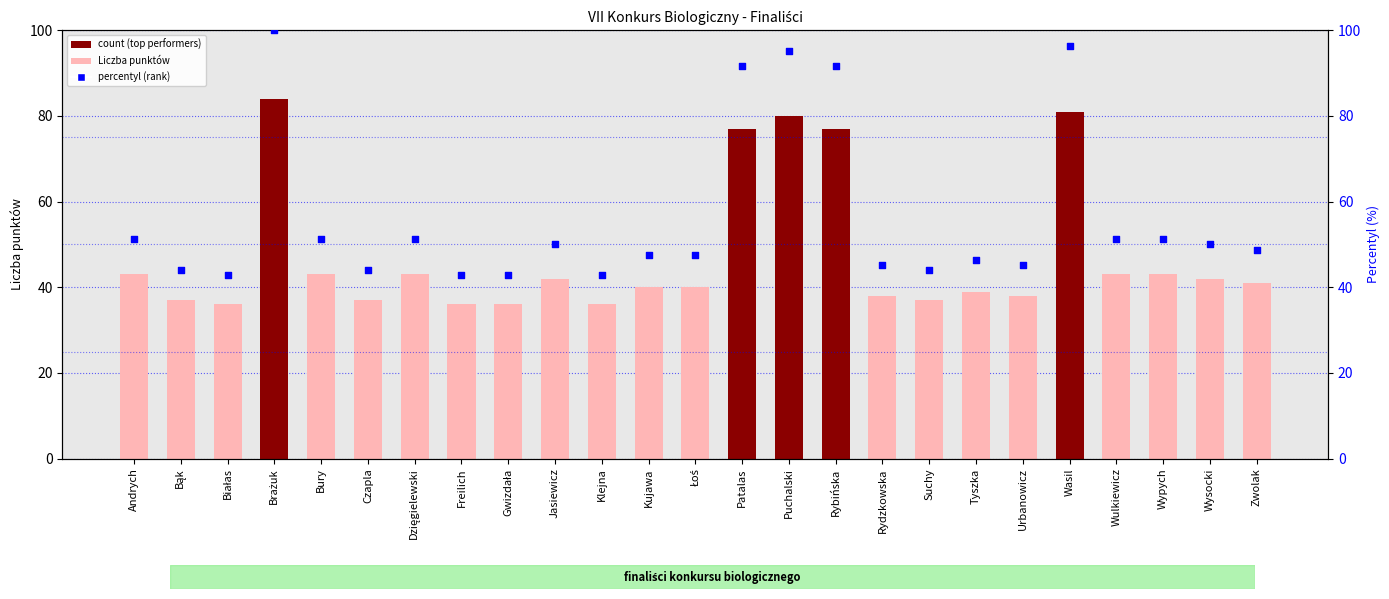

Which series contains the highest Y value?

percentyl (rank)